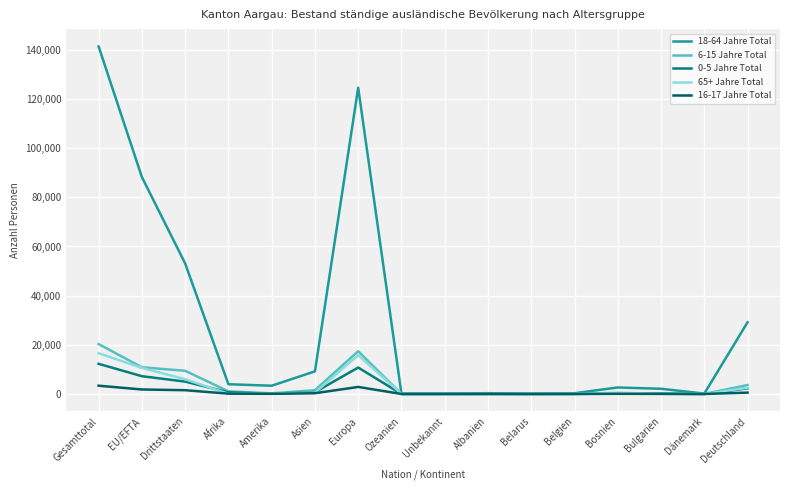

Is it true that 0-5 Jahre Total equals 33 at Belgien?

True